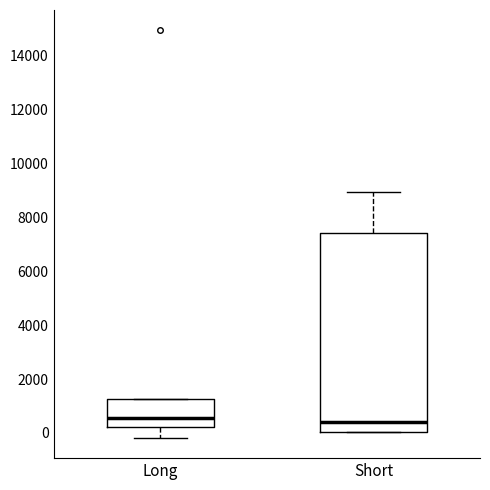

Reading left to right, read every box against the y-axis: the position of its median line, the range the box covers, and the ends of its whiskers. The values are not printed on the chart, so give them approximately, as read against the axis.

Long: median 600, box 200 to 1200, whiskers -200 to 1200
Short: median 400, box 0 to 7400, whiskers 0 to 9000